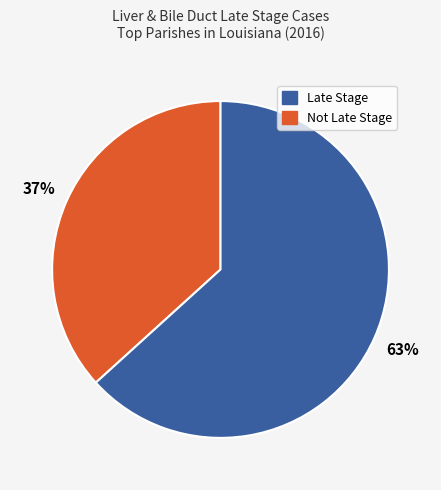

To the nearest percent, what is the average slice percentage?

50%